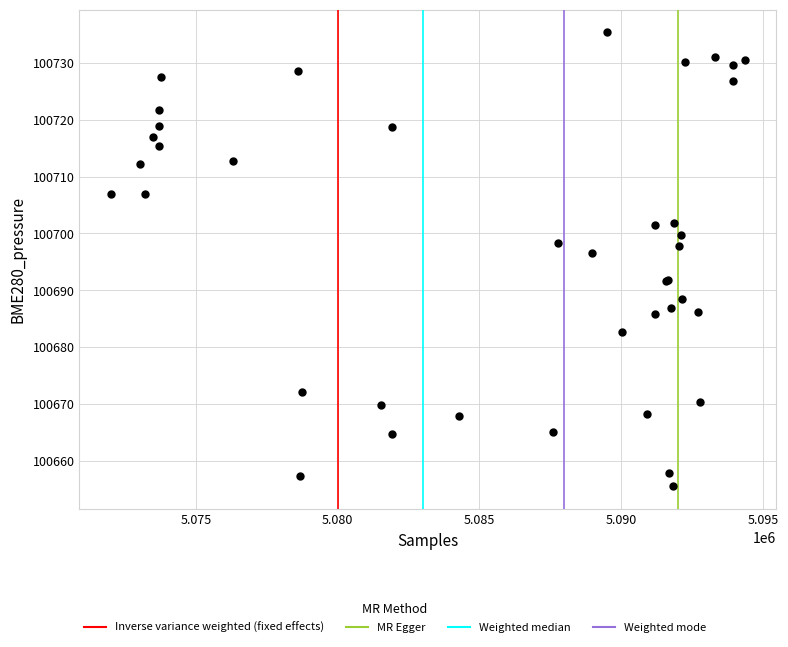

What Y value in the scatter plot is closest to 100695?

100696.5